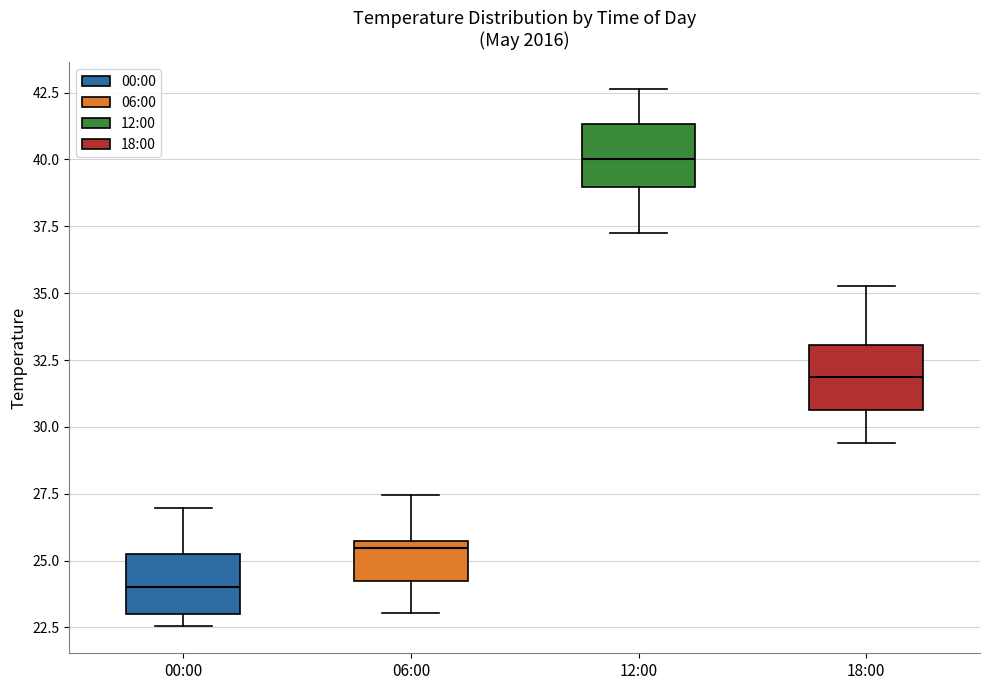

Where is the upper edge of the box for 18:00 on the y-axis? The values are not printed on the chart, so give them approximately, as read against the axis.

33.0